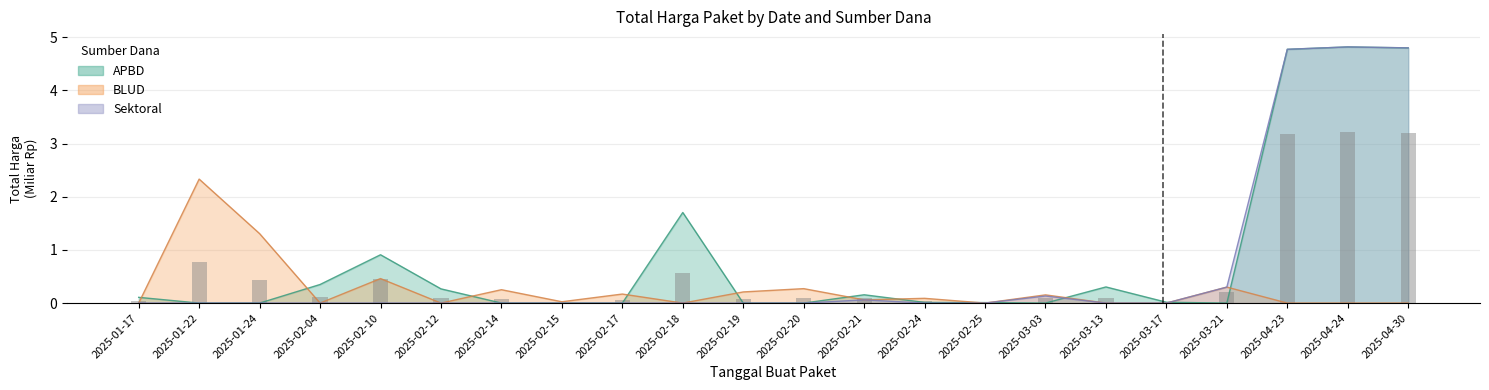

Which series has the largest total across all categories?

APBD